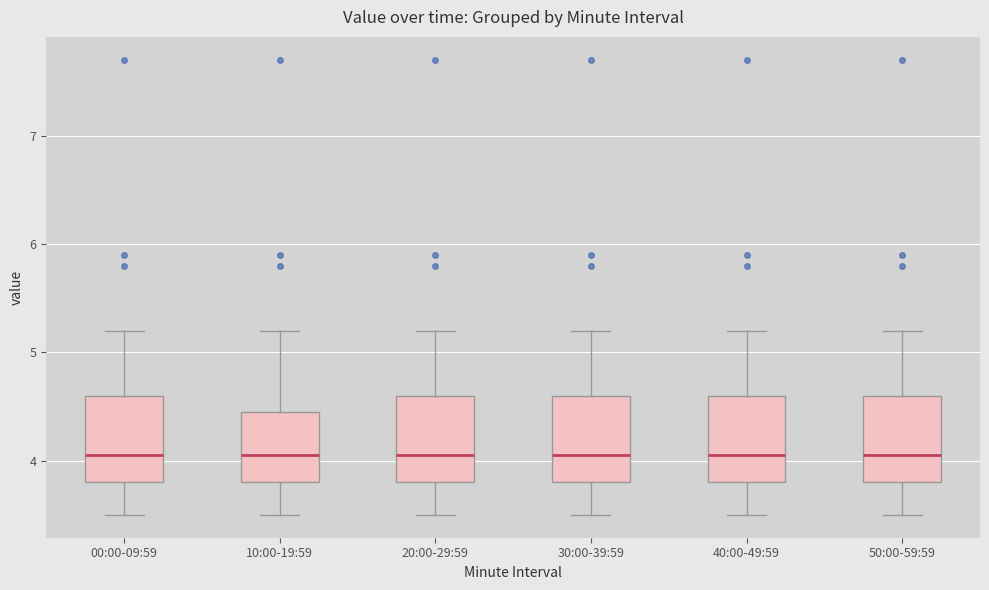

Reading left to right, transcribe this box plot: for each box, give where its median line is, the range the box spans, and where its two whiskers end, as read against the y-axis. The values are not printed on the chart, so give them approximately, as read against the axis.

00:00-09:59: median 4.1, box 3.8 to 4.6, whiskers 3.5 to 5.2
10:00-19:59: median 4.1, box 3.8 to 4.5, whiskers 3.5 to 5.2
20:00-29:59: median 4.1, box 3.8 to 4.6, whiskers 3.5 to 5.2
30:00-39:59: median 4.1, box 3.8 to 4.6, whiskers 3.5 to 5.2
40:00-49:59: median 4.1, box 3.8 to 4.6, whiskers 3.5 to 5.2
50:00-59:59: median 4.1, box 3.8 to 4.6, whiskers 3.5 to 5.2